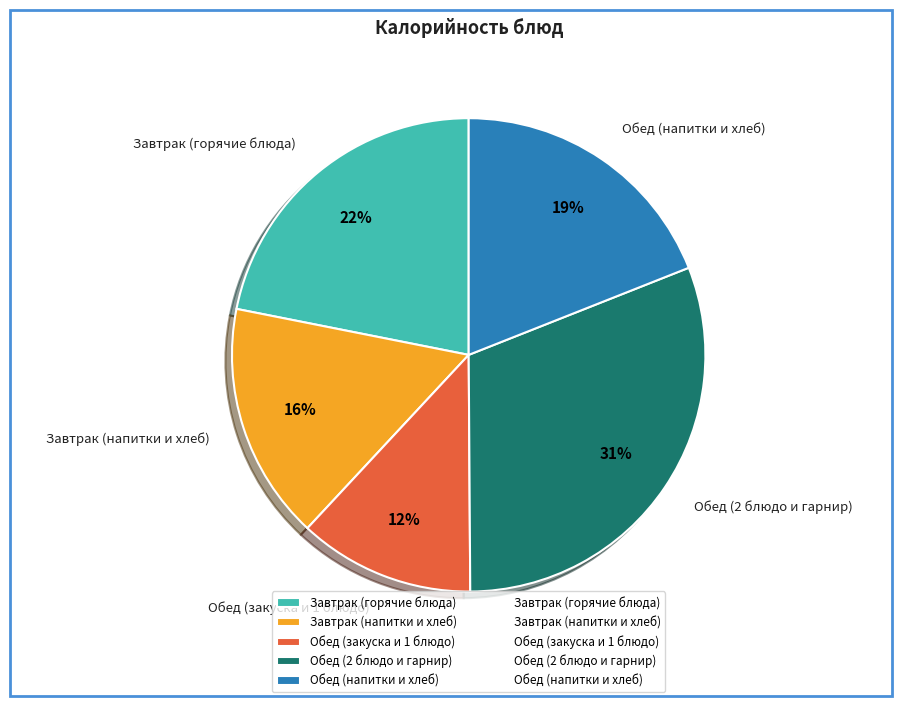

What is the ratio of the value at Обед (напитки и хлеб) to the value at Обед (закуска и 1 блюдо)?

1.6